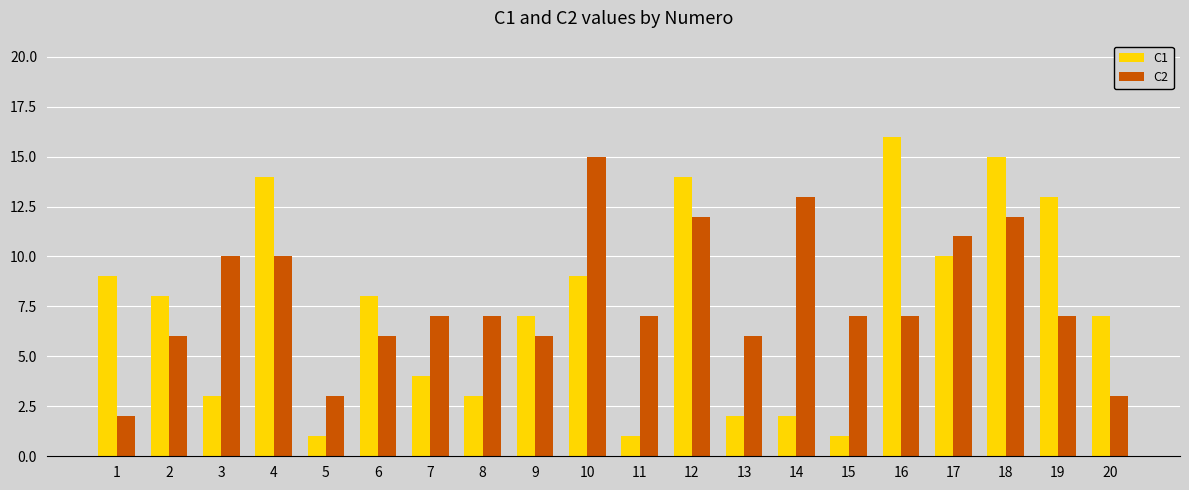

Rank the series by their maximum value, from lowest to highest.

C2, C1